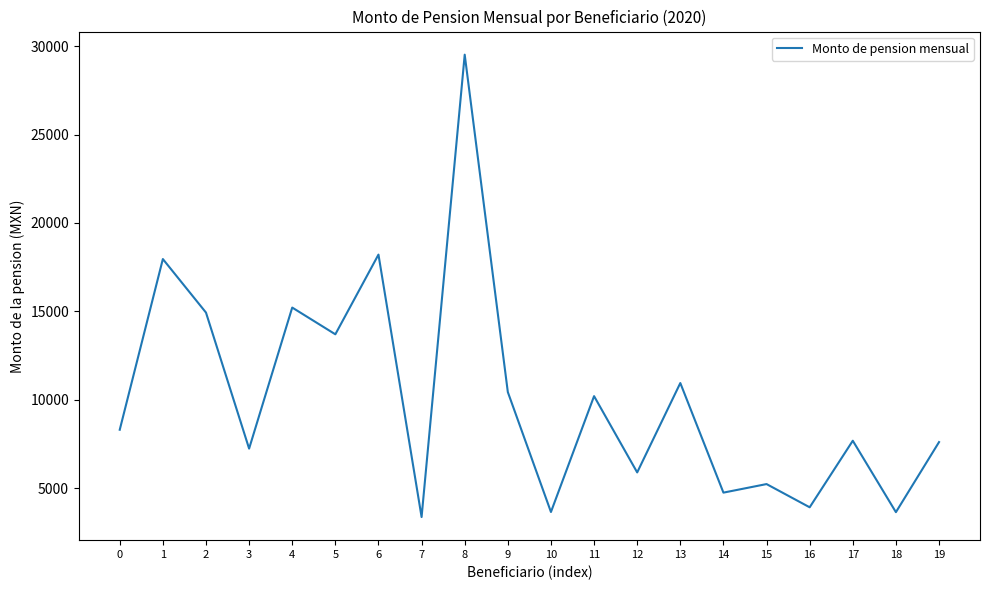

Is it true that the value at 1 is 12182.6?

False